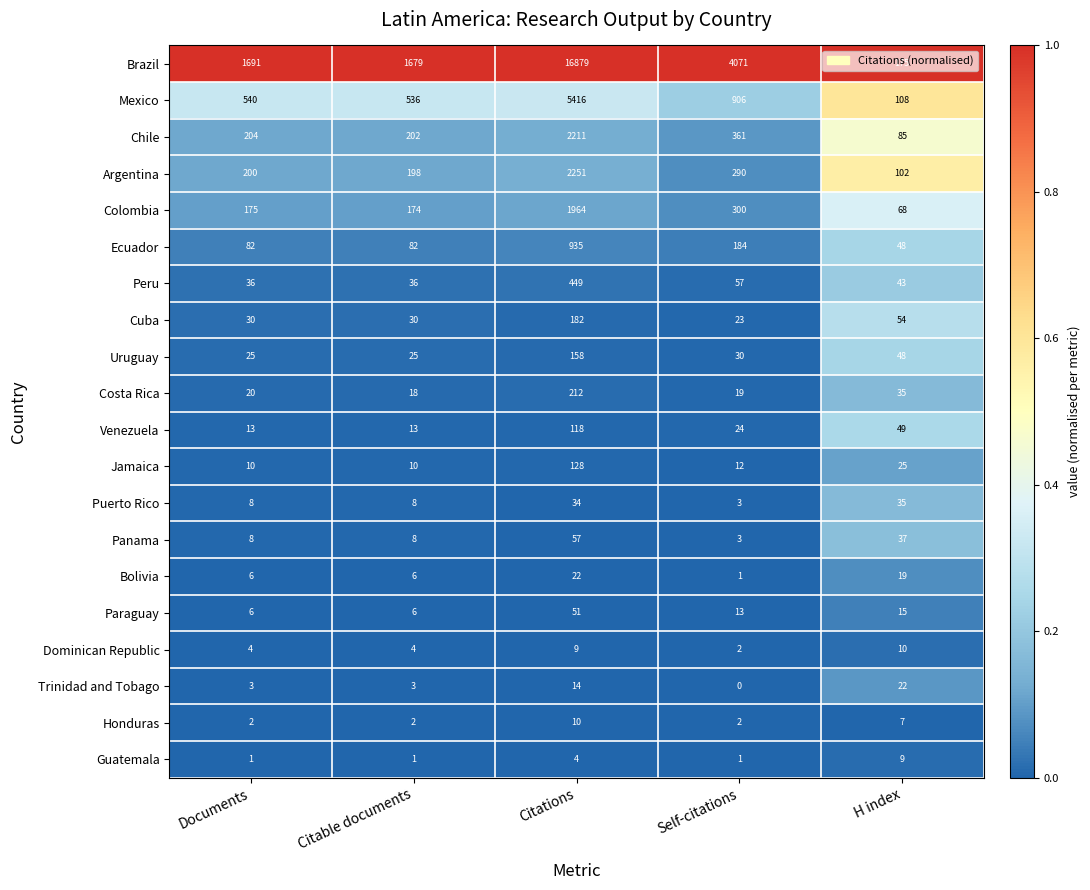

Is it true that Peru equals 21 at Citable documents?

False